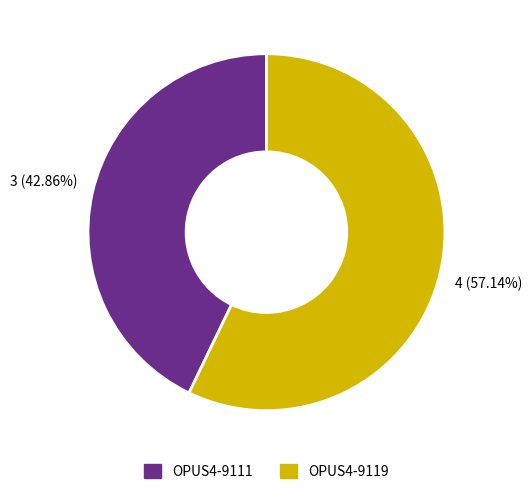

Rank the categories by value from lowest to highest.

OPUS4-9111, OPUS4-9119